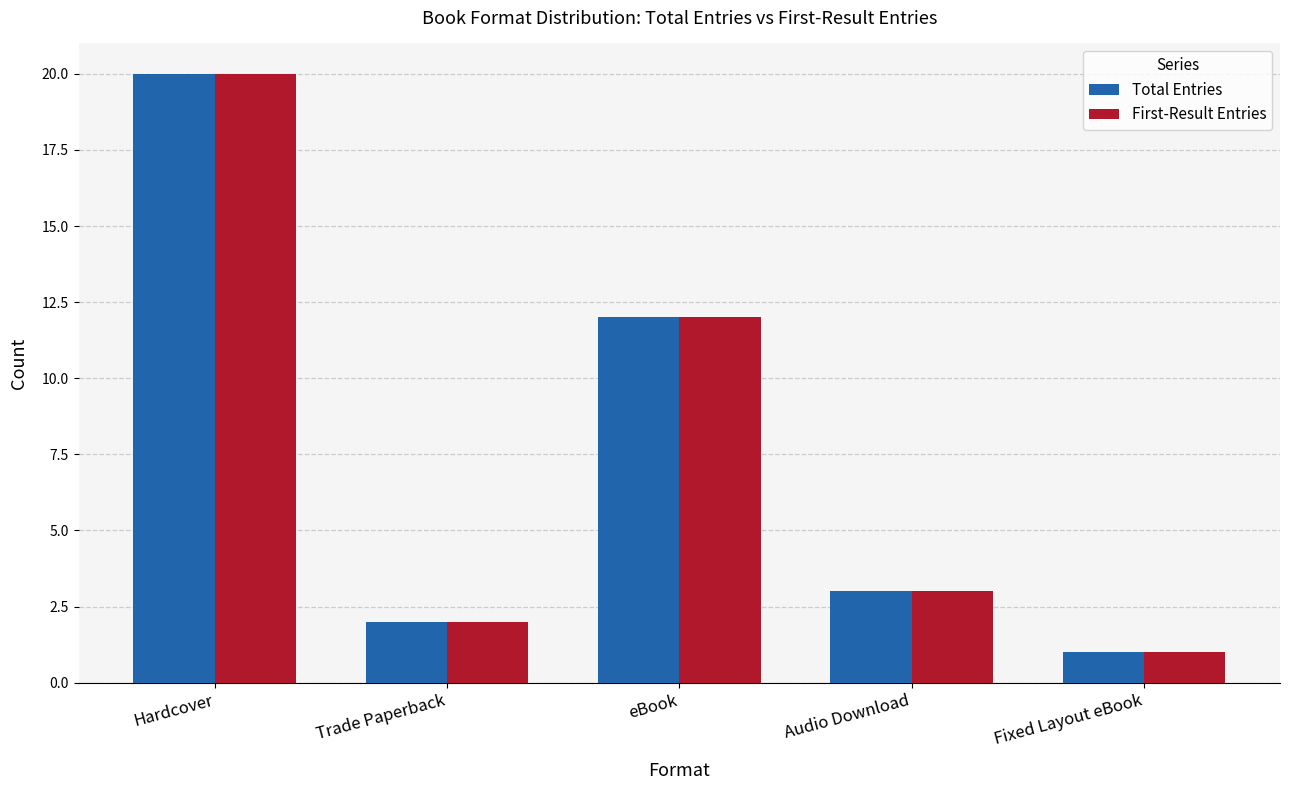

The value of Total Entries at Trade Paperback is 1. True or false?

False